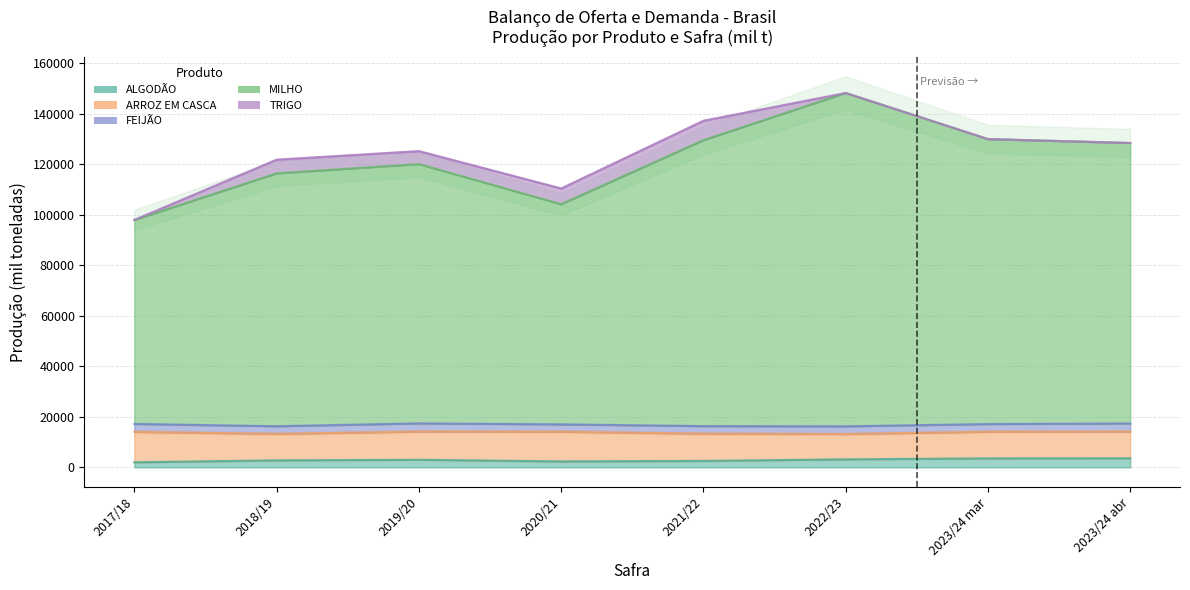

True or false: TRIGO Produção and ARROZ EM CASCA Produção intersect in this chart.

False